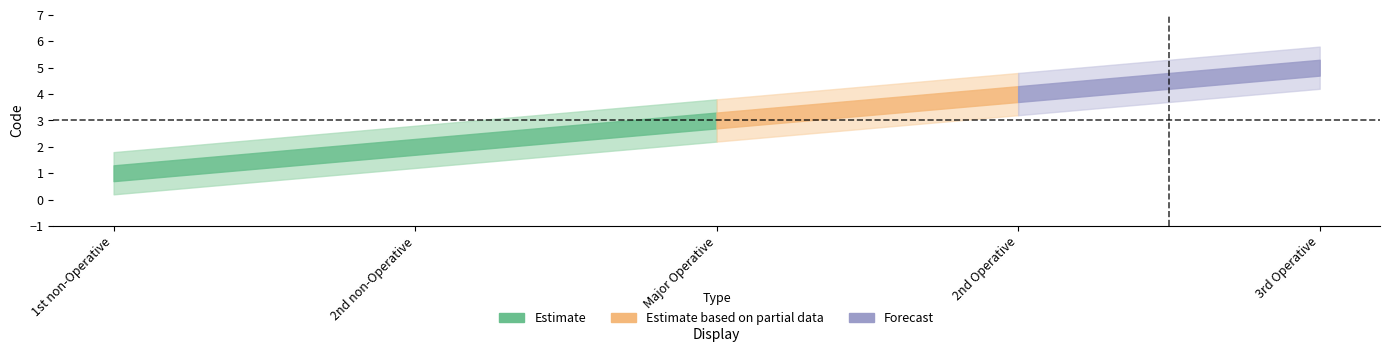

Rank the categories by value from lowest to highest.

1st non-Operative, 2nd non-Operative, Major Operative, 2nd Operative, 3rd Operative